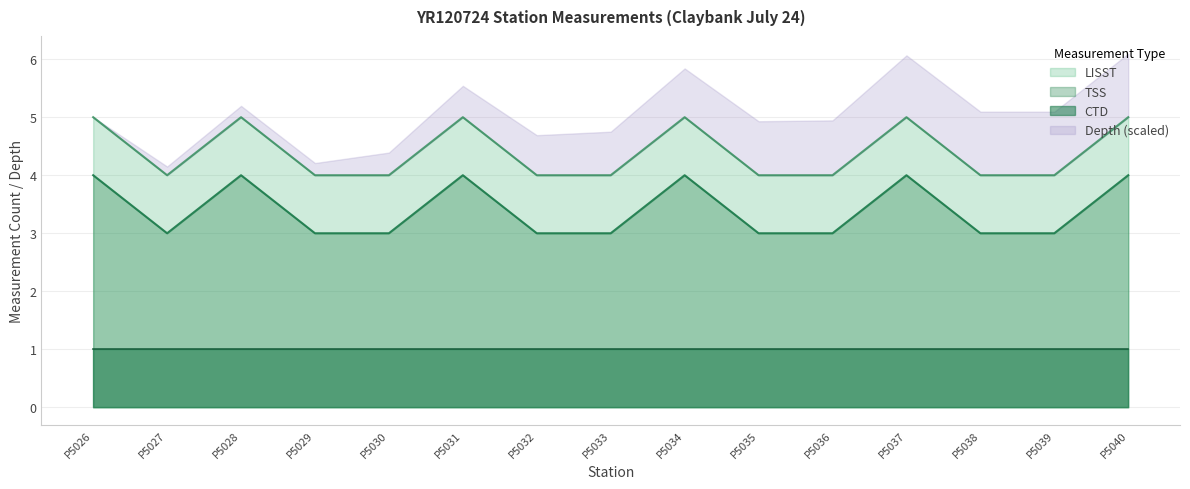

What is the maximum value for TSS?

4